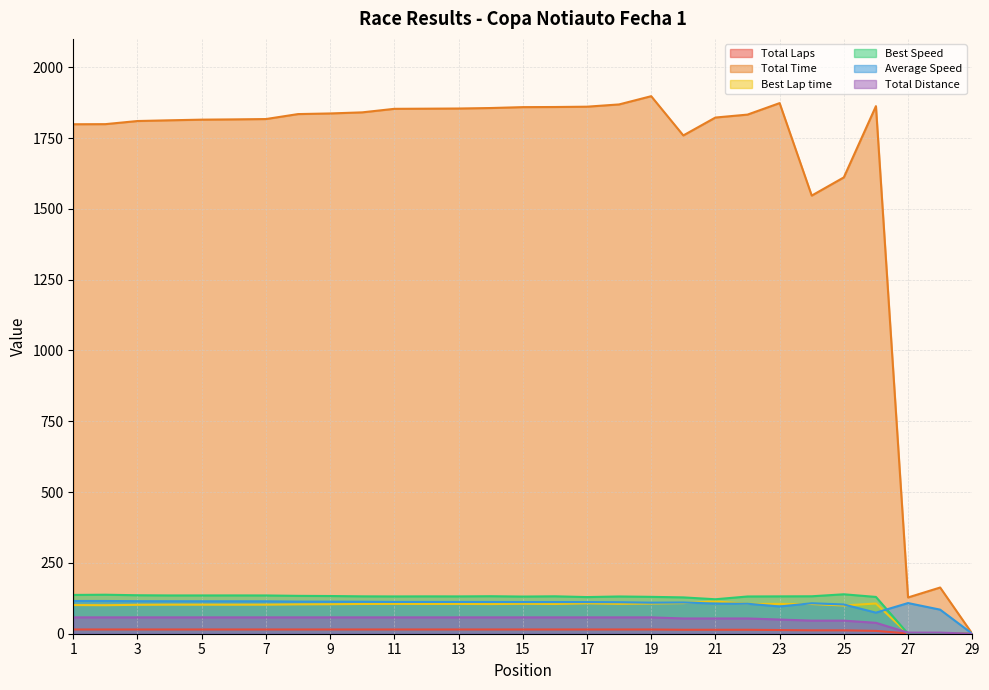

At which category is the sum across all series the highest?

19